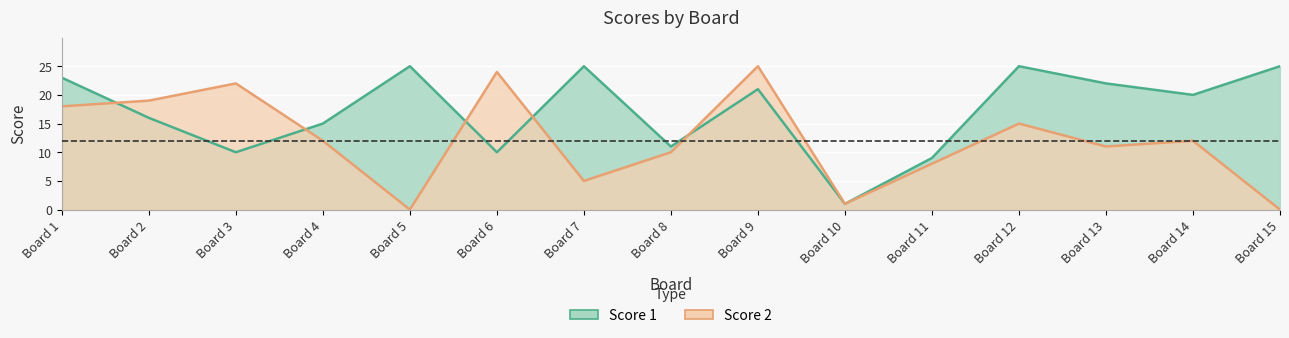

In Score 1, how many points are lower than both neighbors (excluding endpoints)?

5